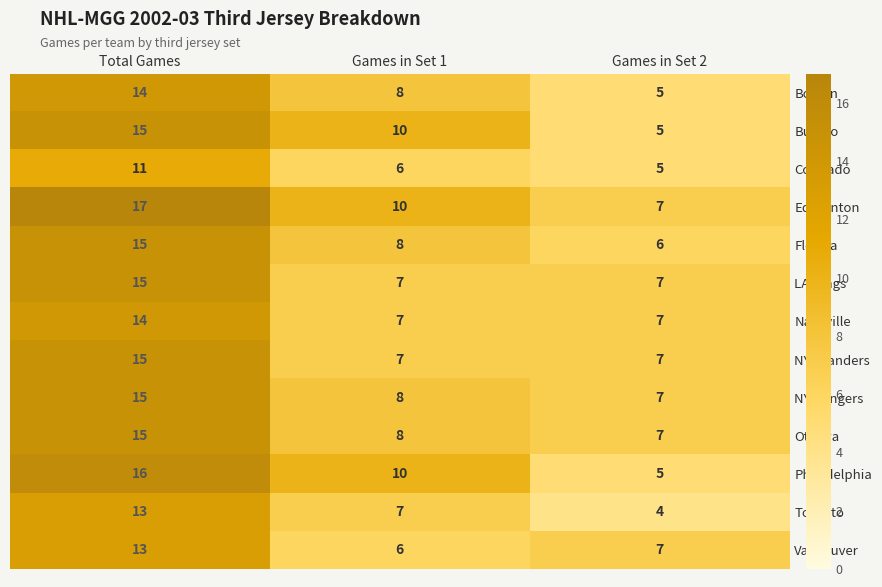

How many series are shown in this chart?

13